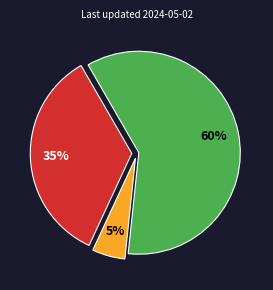

Count the number of slices in the pie.

3